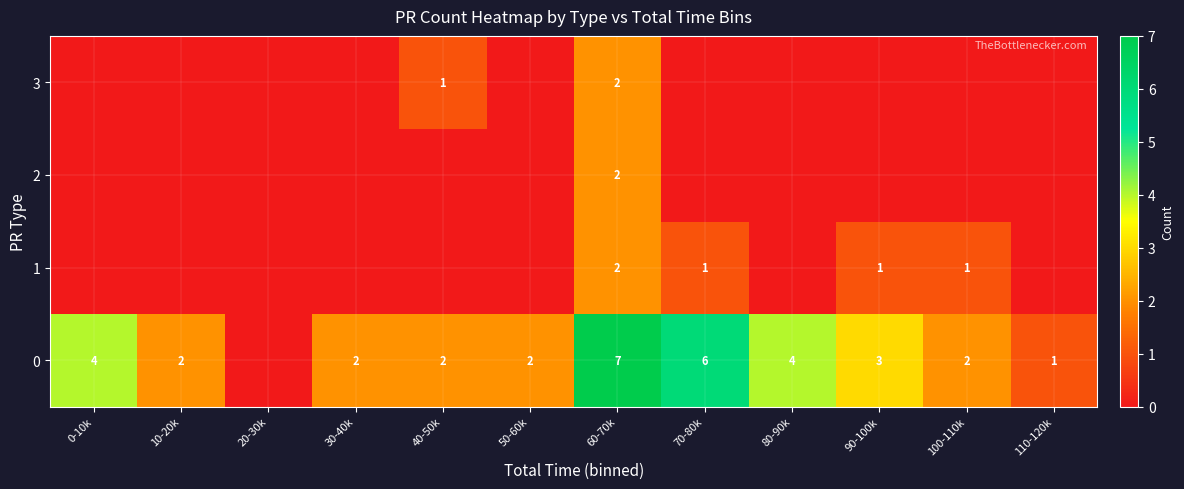

The value of 1 at 100-110k is 2. True or false?

False